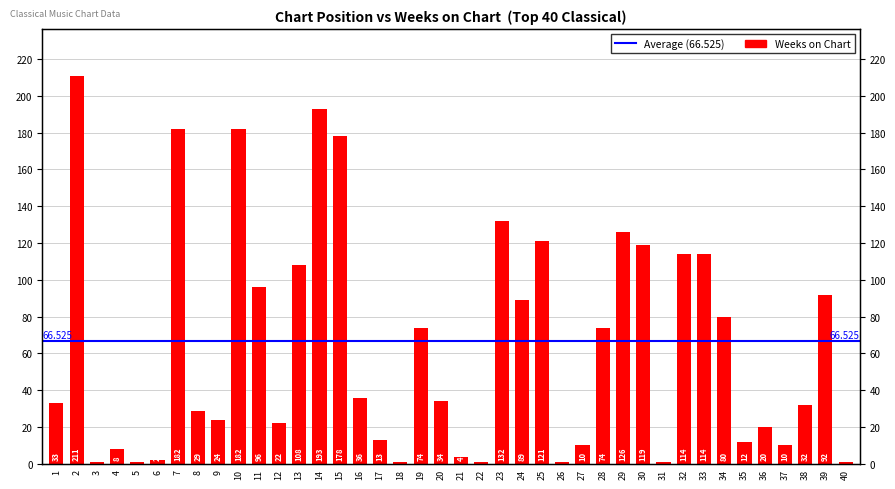

List the labels in order of value, largest first.

2, 14, 7, 10, 15, 23, 29, 25, 30, 32, 33, 13, 11, 39, 24, 34, 19, 28, 16, 20, 1, 38, 8, 9, 12, 36, 17, 35, 27, 37, 4, 21, 6, 3, 5, 18, 22, 26, 31, 40